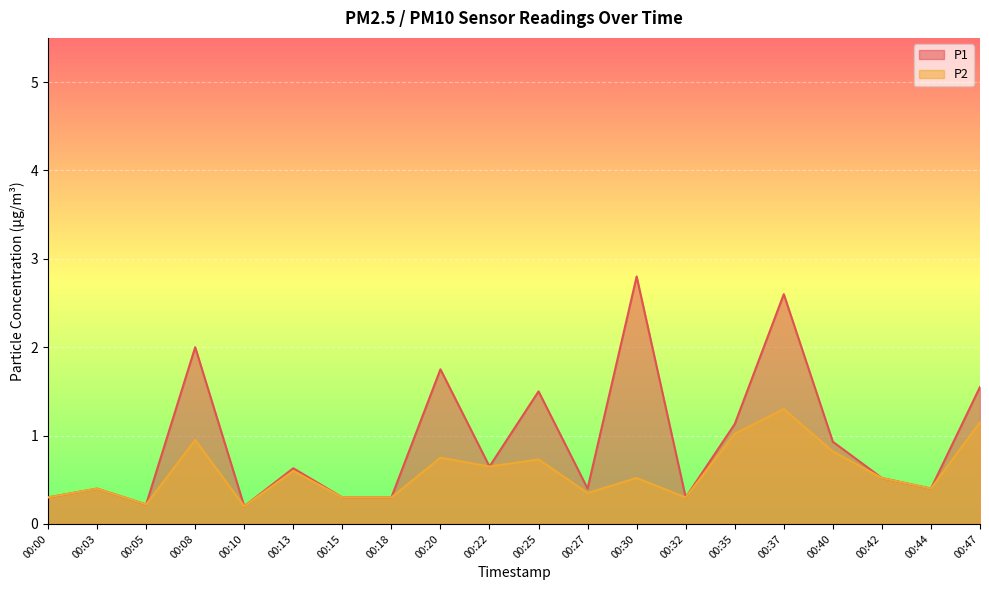

How many lines are shown in the chart?

2